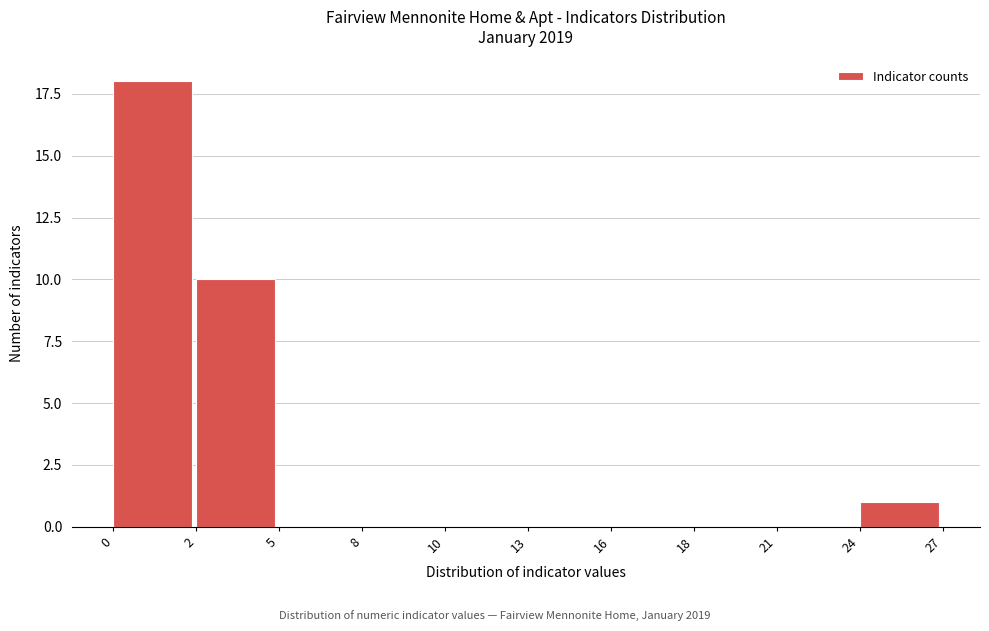

Reading left to right, list all the values displayed in this chart.

0=18	2=10	5=0	8=0	10=0	13=0	16=0	18=0	21=0	24=1